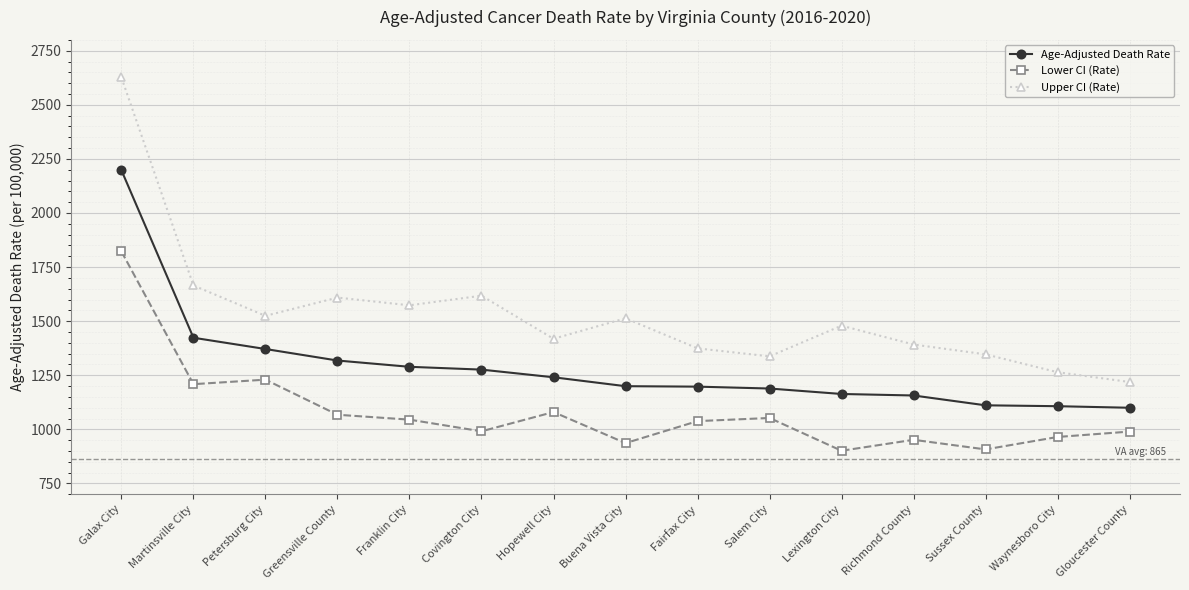

At which label does Lower CI (Rate) reach its peak?

Galax City